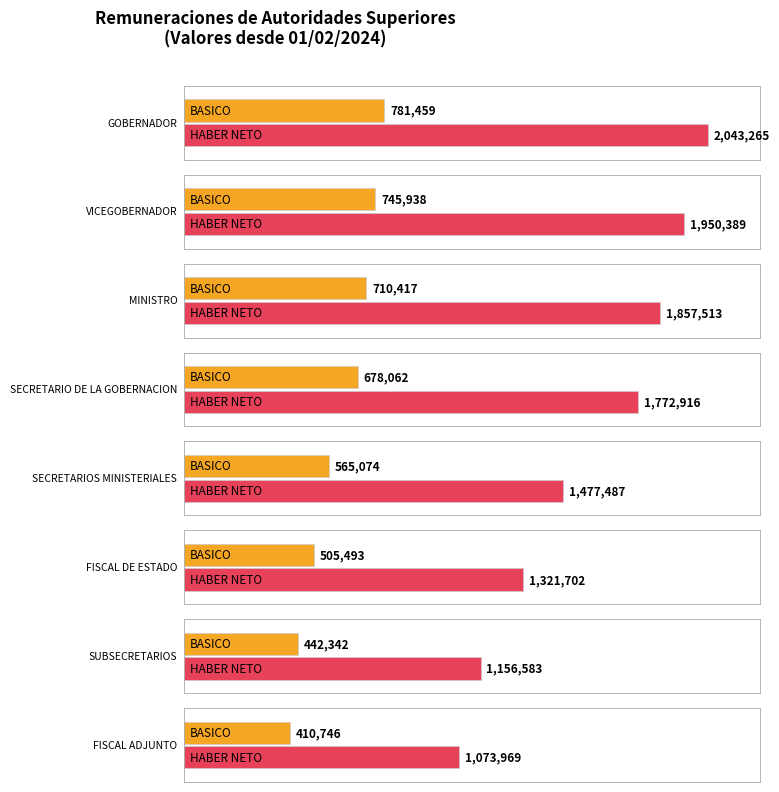

Where does the BASICO series first go above 678062?

GOBERNADOR